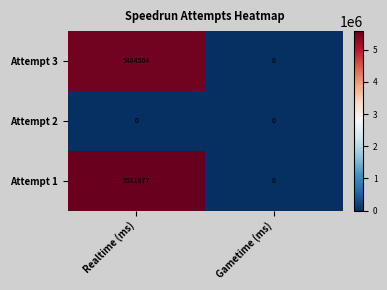

What is the sum of the Attempt 1 values at Gametime (ms) and Realtime (ms)?

5581877